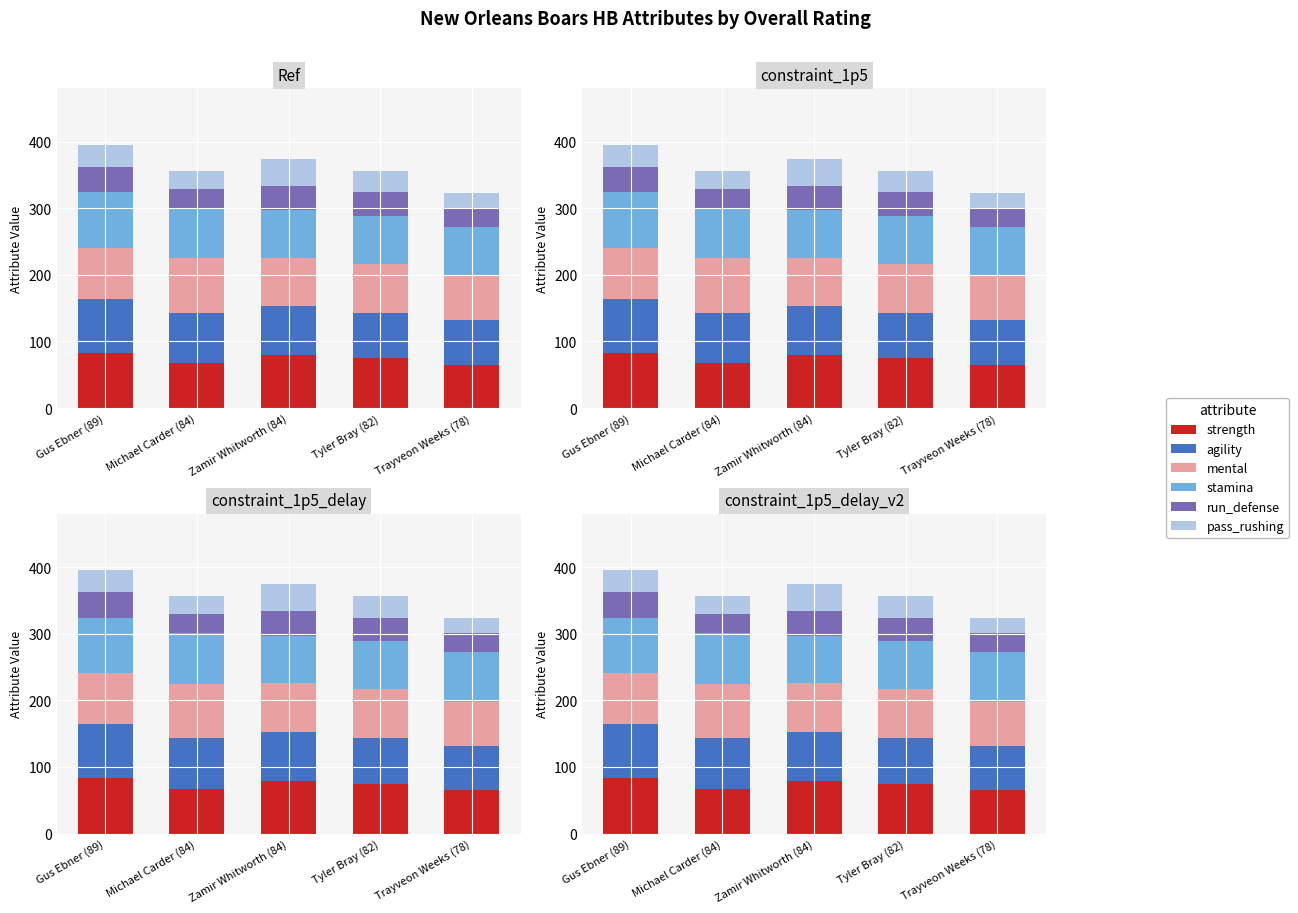

What is the difference between the highest and lowest values at Zamir Whitworth (84)?

42